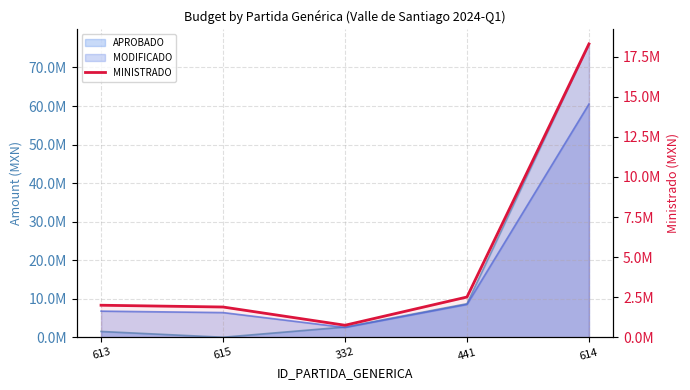

How many data points does each series have?

5